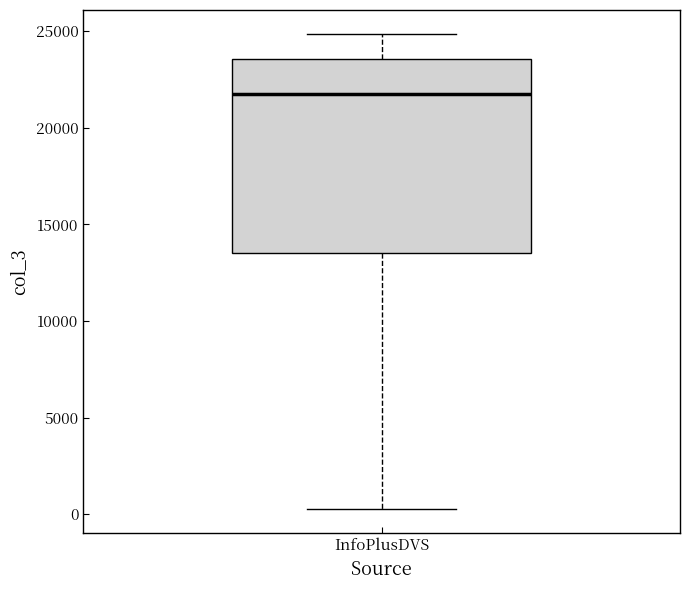

Transcribe this box plot: give where the median line is, the range the box spans, and where the two whiskers end, as read against the y-axis. The values are not printed on the chart, so give them approximately, as read against the axis.

median 21500, box 13500 to 23500, whiskers 0 to 25000